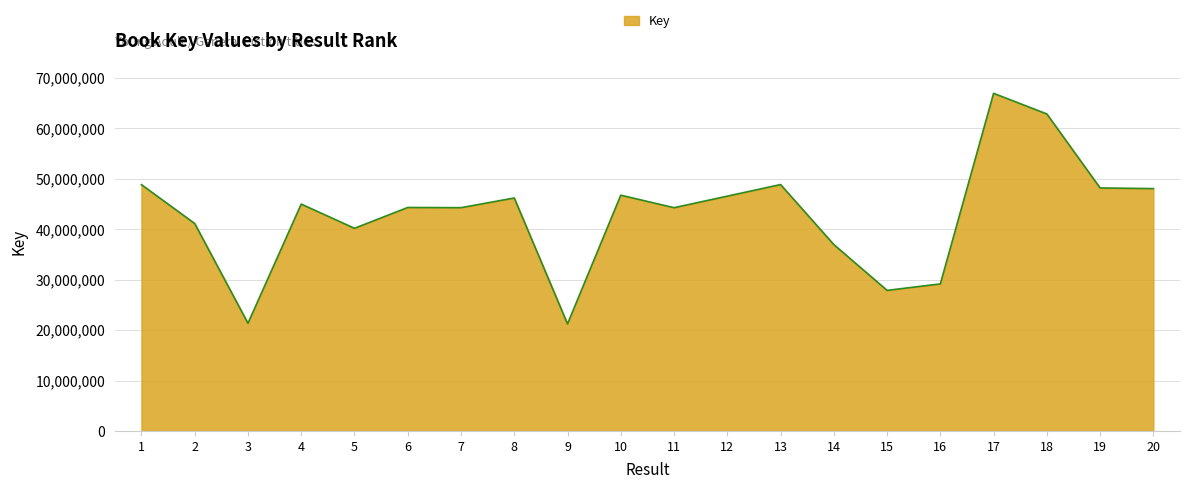

True or false: there are more than 2 points higher than both neighbors.

True